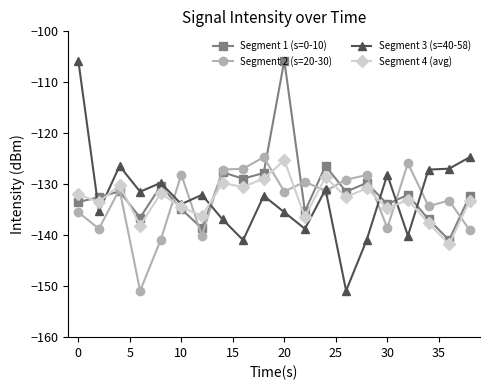

What is the lowest value of the Segment 3 (s=40-58) series?

-150.9